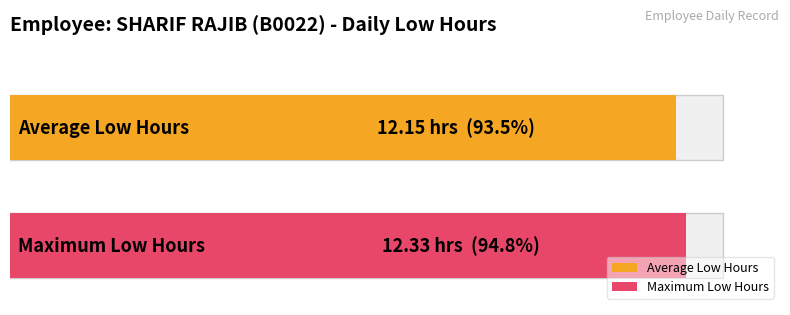

Does the chart contain stacked bars?

No